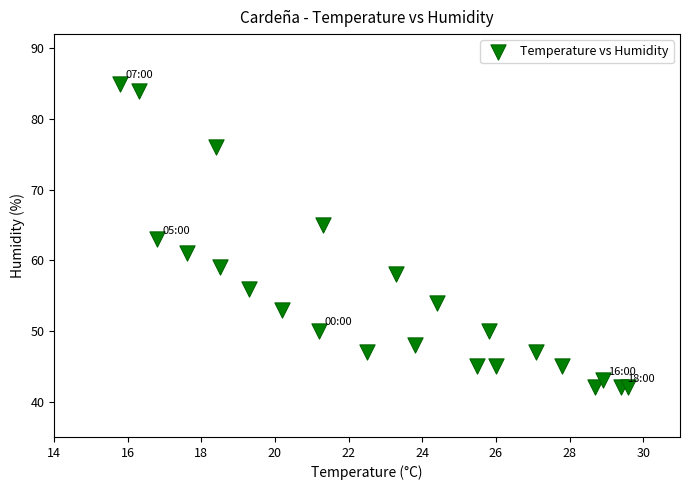

What is the range of Y values (max minus min)?

43